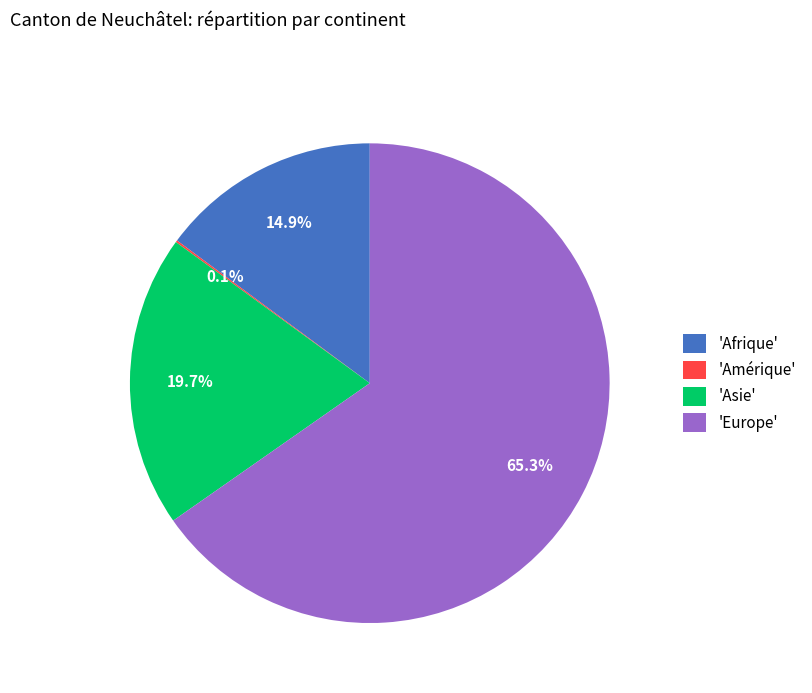

Is 'Europe' the majority of the pie?

Yes